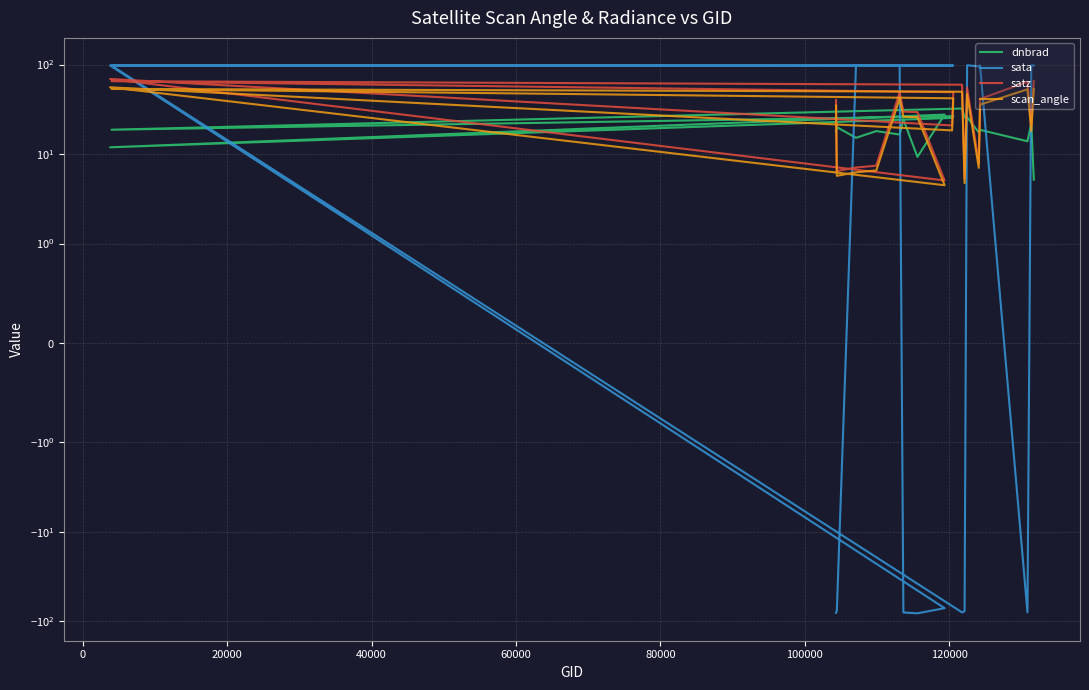

True or false: dnbrad has a value of 13.6 at 10.

False